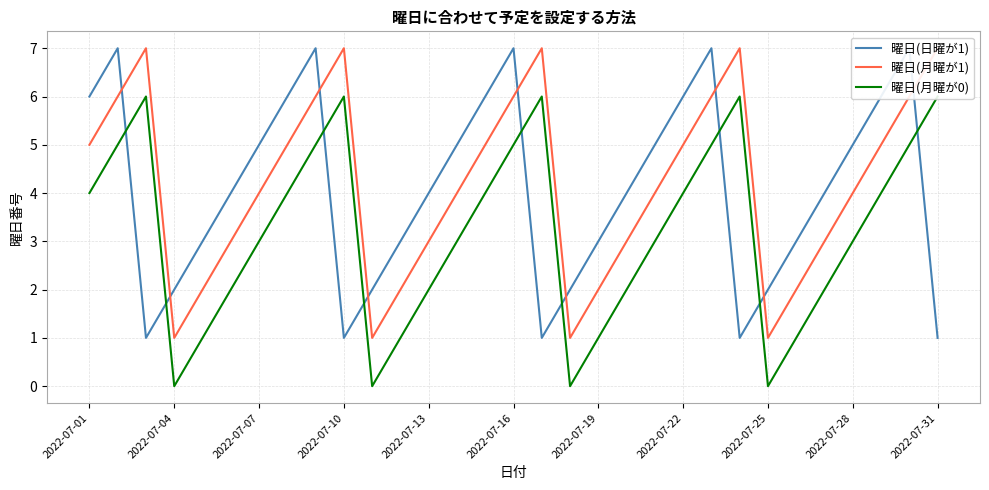

How many data points in 曜日(月曜が1) are less than 4?

12